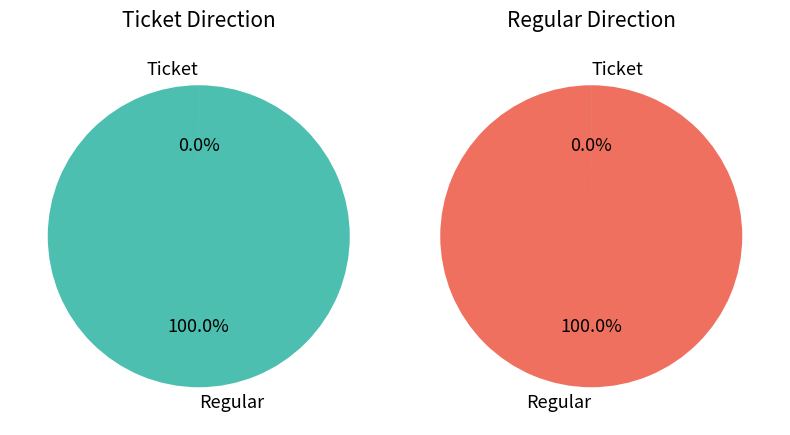

Do Ticket and Regular together represent more than half of the pie?

Yes